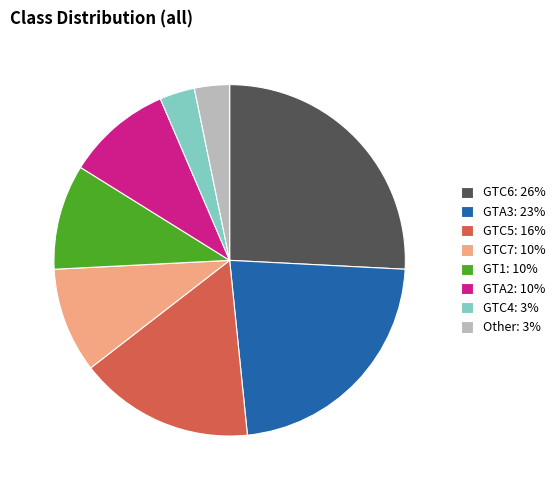

Approximately how many times larger is the value at GTA3: 23% compared to Other: 3%?

7.0